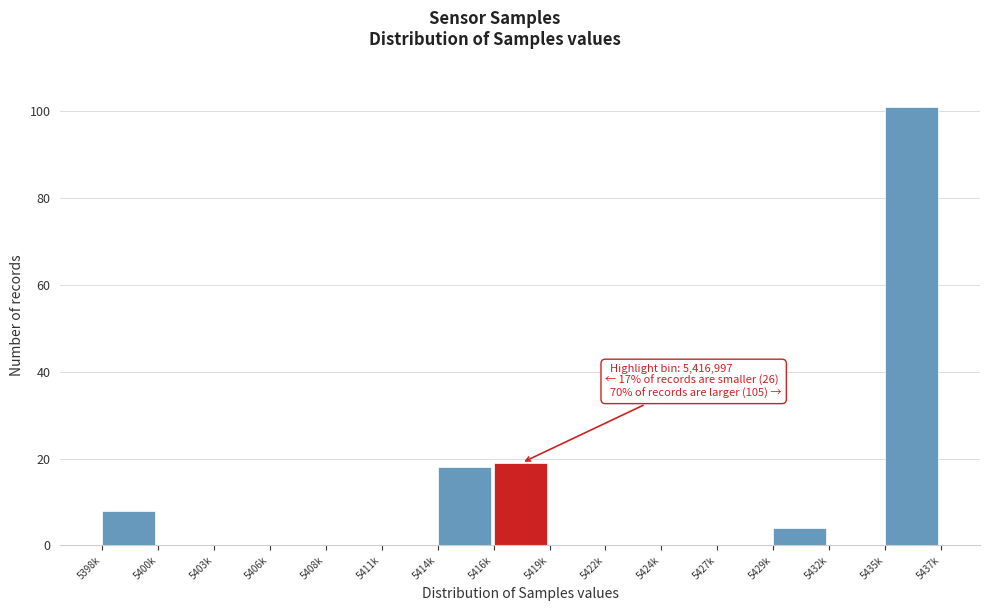

What is the sum of all values?

150